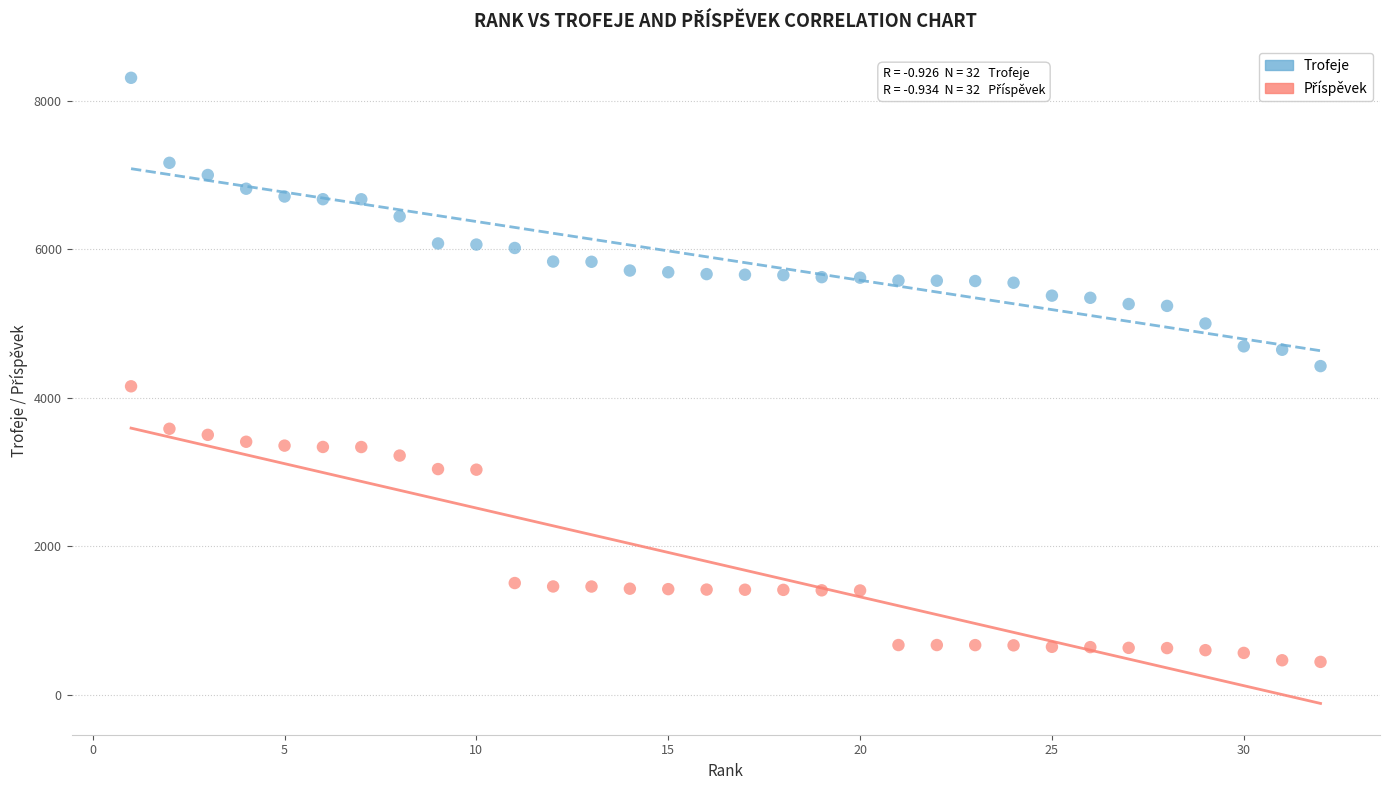

Which series has the widest spread of Y values?

Trofeje